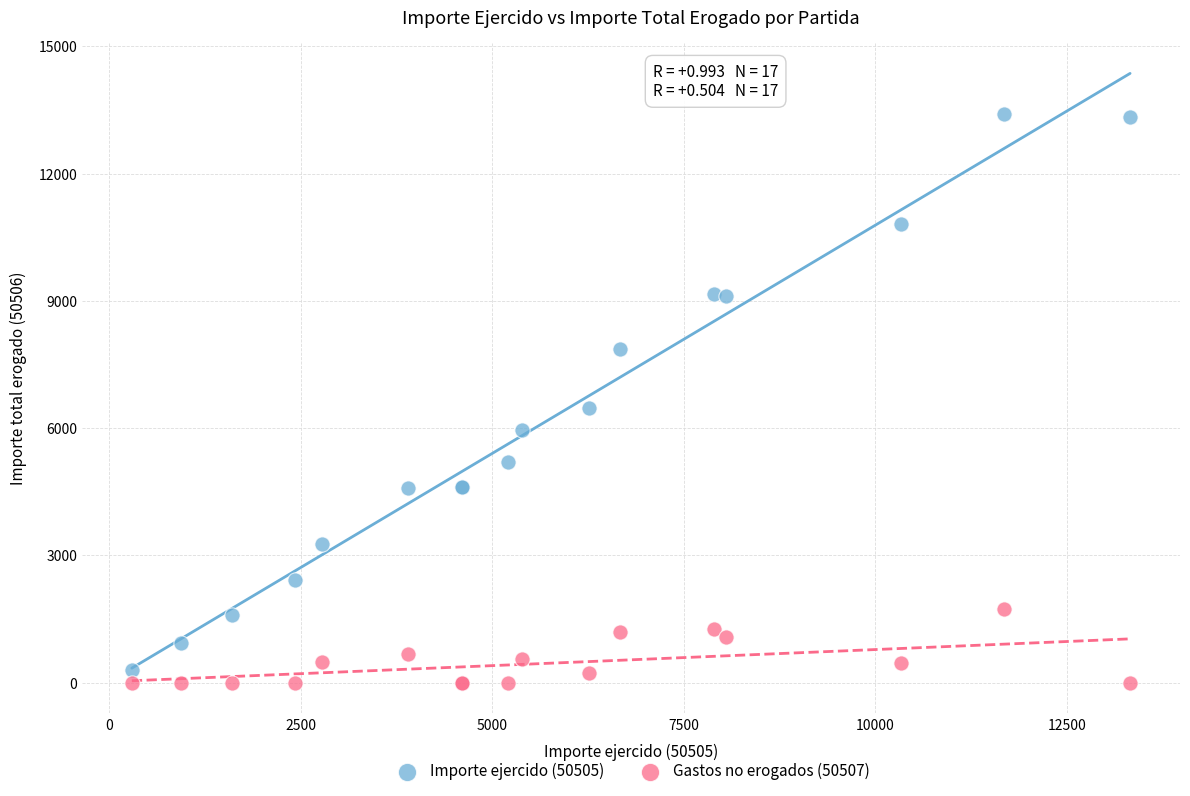

Across all series, what Y value is closest to 6706?

6481.0